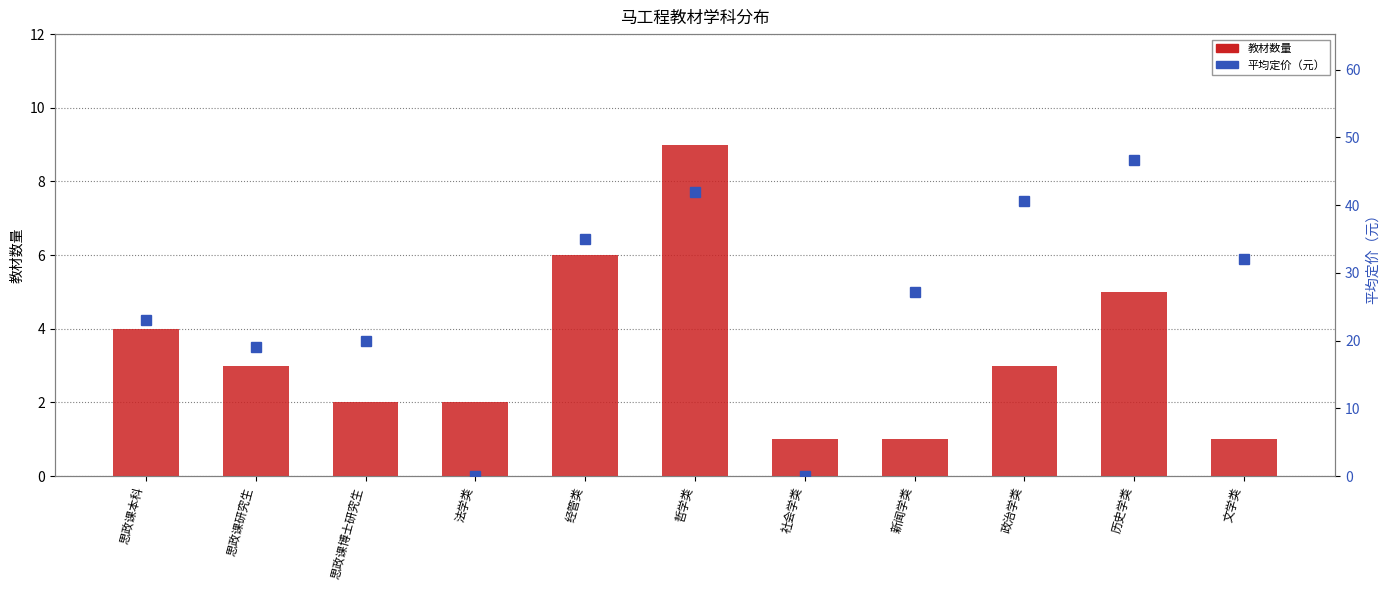

Where does the 平均定价（元） series first go above 27?

经管类